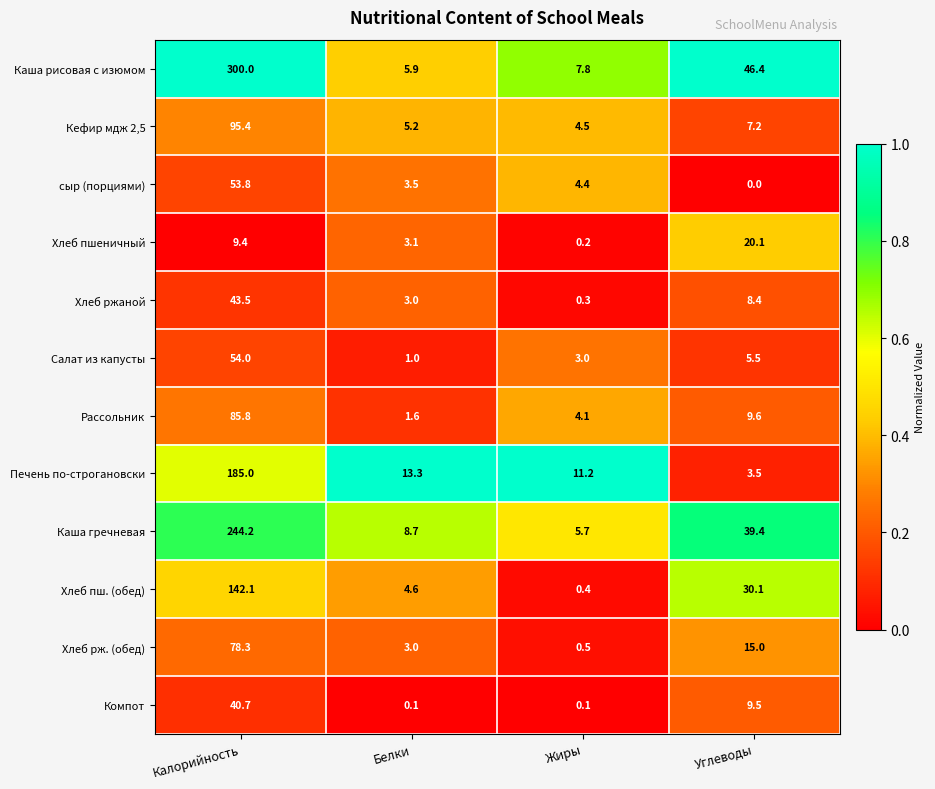

Read the Кефир мдж 2,5 value at Калорийность.

95.4